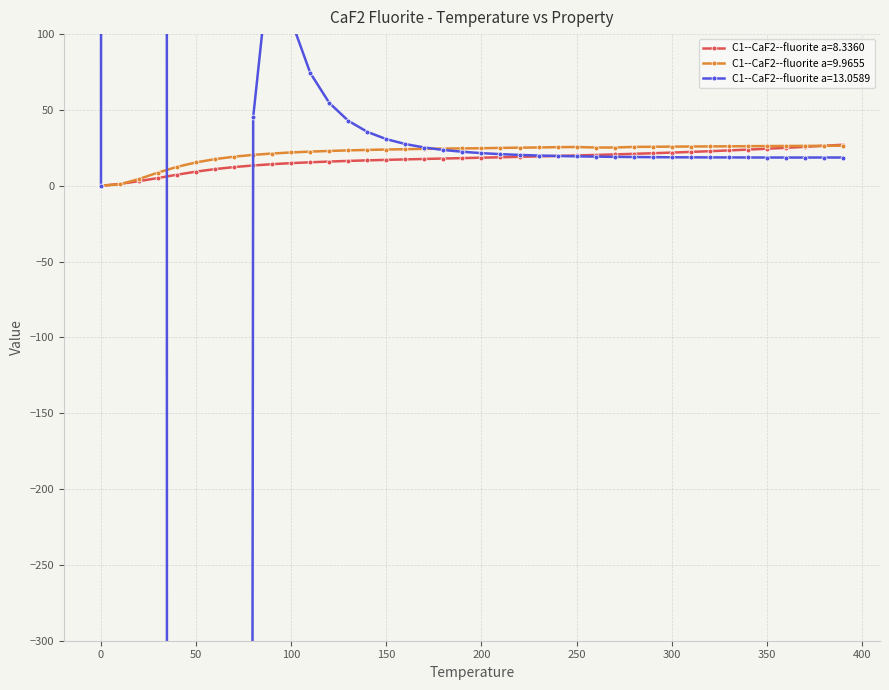

What is the label of the 30th point from the left?

290.0